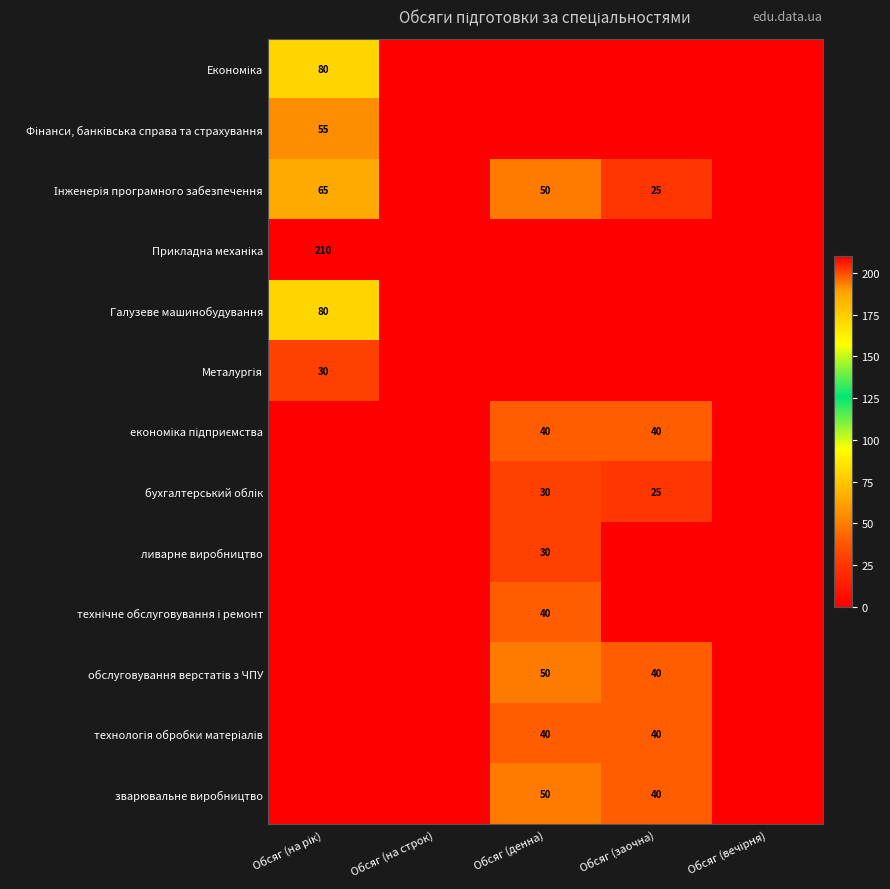

At how many categories does at least one series exceed 157?

1